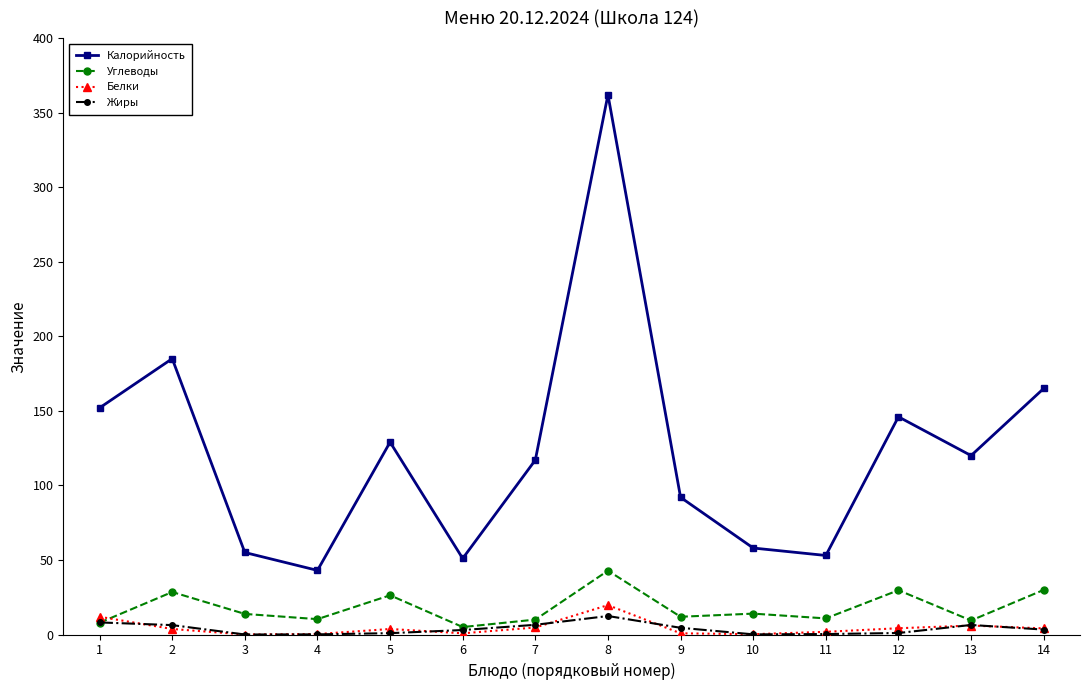

What is the maximum value shown in the chart?

362.0